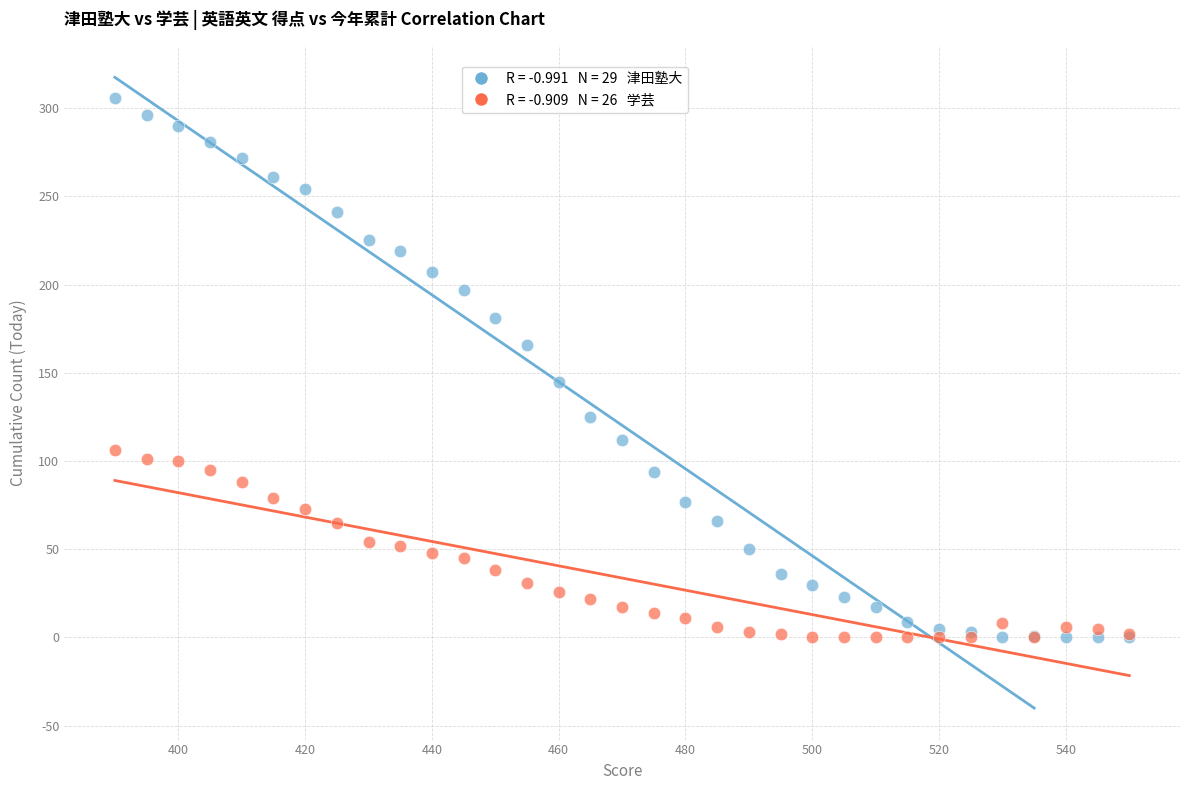

Across all series, what Y value is closest to 153?

145